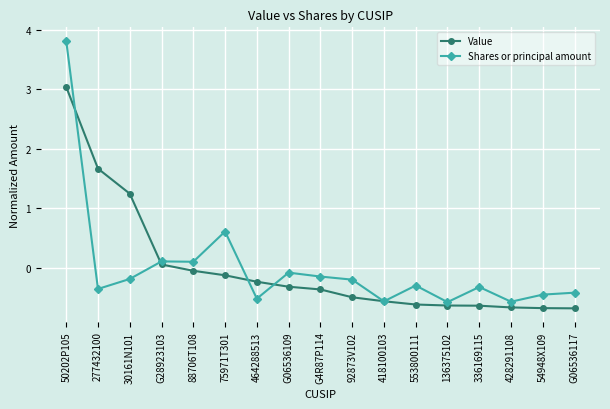

What is the minimum value for Value?

-0.7